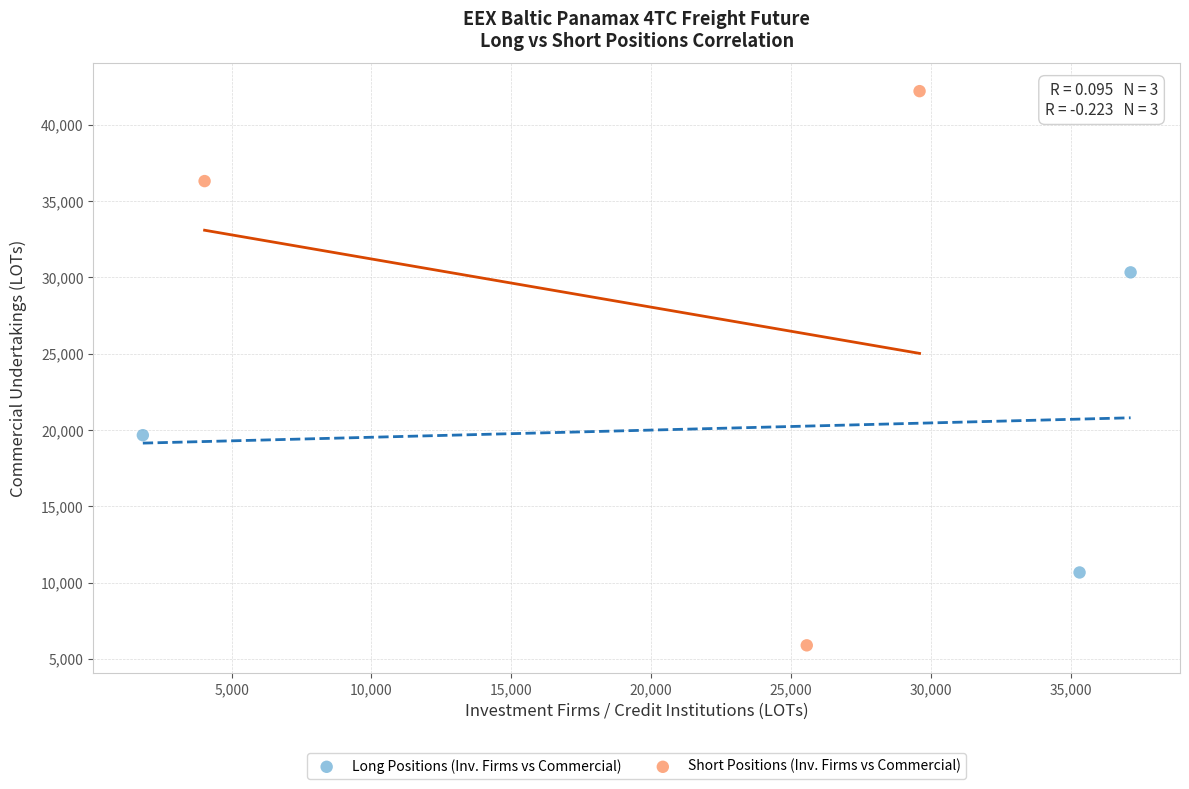

Which series reaches the maximum Y coordinate?

Short Positions (Inv. Firms vs Commercial)